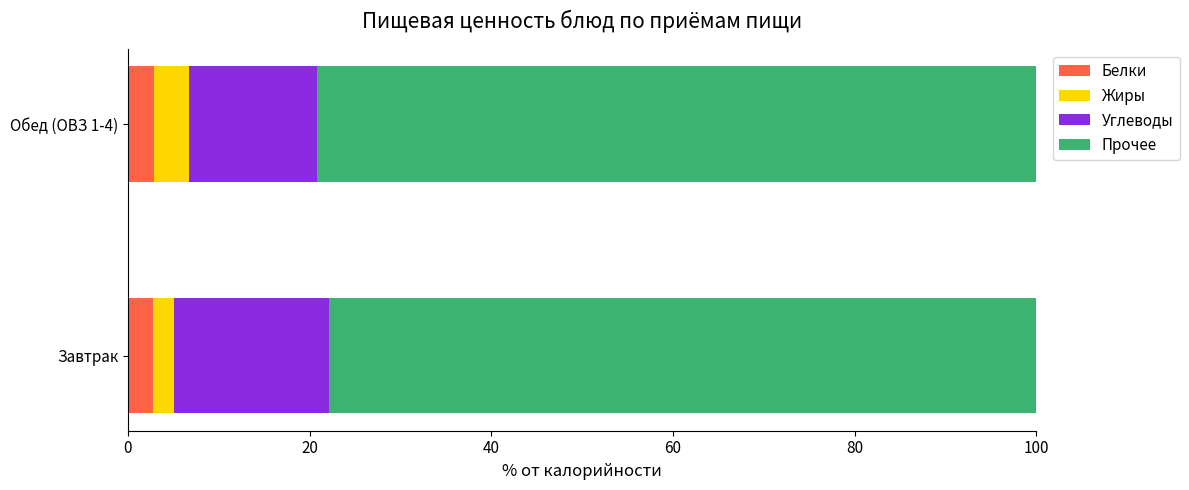

What is the minimum value for Белки?

2.8